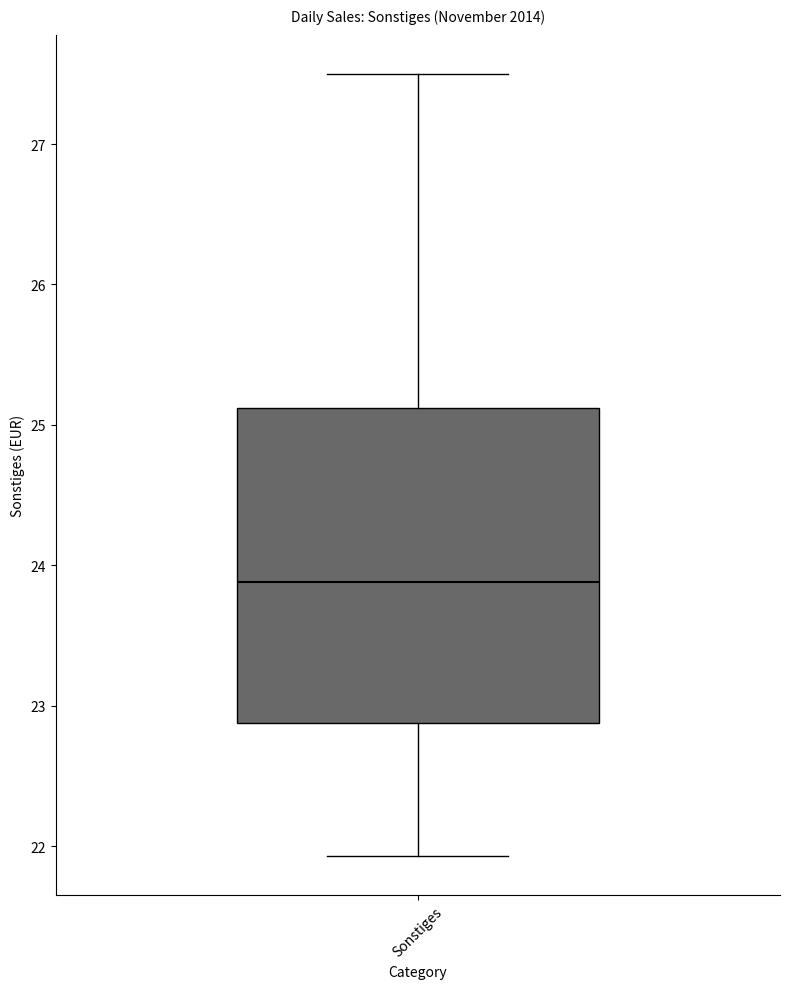

Transcribe this box plot: give where the median line is, the range the box spans, and where the two whiskers end, as read against the y-axis. The values are not printed on the chart, so give them approximately, as read against the axis.

median 23.9, box 22.9 to 25.1, whiskers 21.9 to 27.5